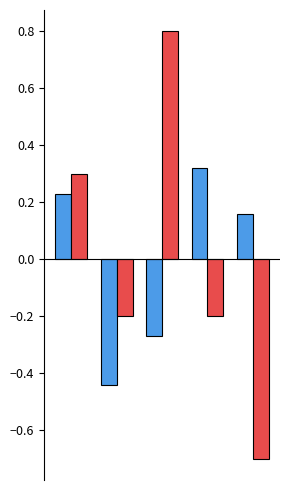

What is the greatest value displayed?

0.8